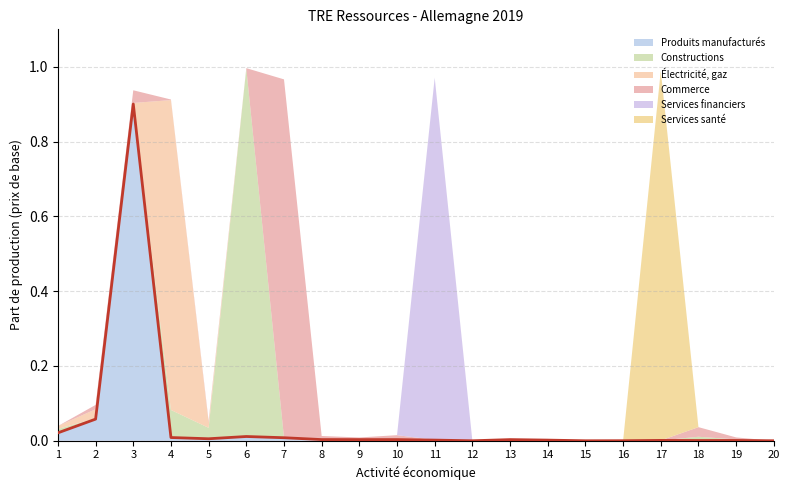

Count the number of categories in the chart.

20